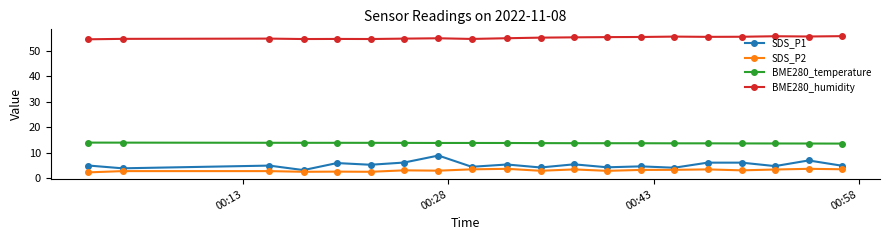

True or false: SDS_P1 and BME280_humidity cross at least once.

False